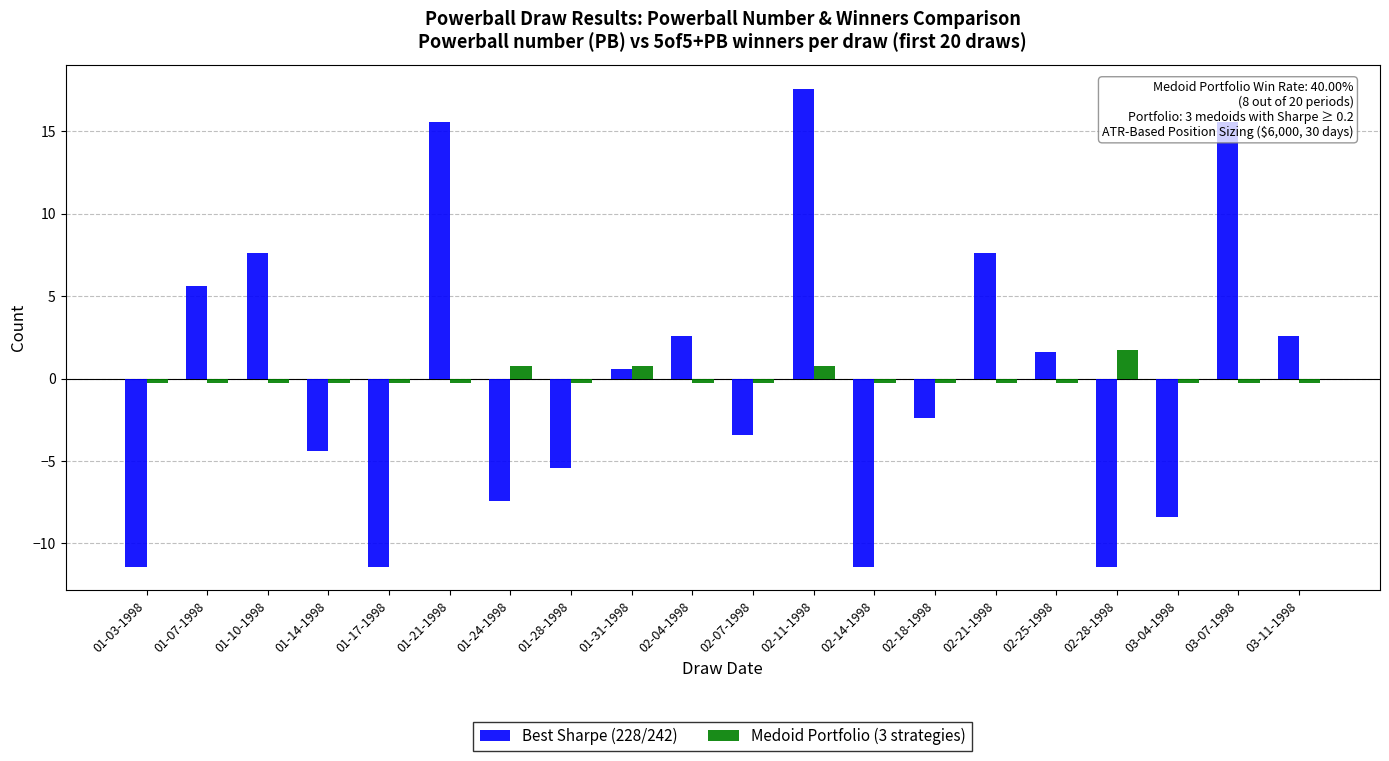

Reading left to right, list all the values displayed in this chart.

Best Sharpe (228/242): 01-03-1998=-11.4	01-07-1998=5.6	01-10-1998=7.6	01-14-1998=-4.4	01-17-1998=-11.4	01-21-1998=15.6	01-24-1998=-7.4	01-28-1998=-5.4	01-31-1998=0.6	02-04-1998=2.6	02-07-1998=-3.4	02-11-1998=17.6	02-14-1998=-11.4	02-18-1998=-2.4	02-21-1998=7.6	02-25-1998=1.6	02-28-1998=-11.4	03-04-1998=-8.4	03-07-1998=15.6	03-11-1998=2.6
Medoid Portfolio (3 strategies): 01-03-1998=-0.2	01-07-1998=-0.2	01-10-1998=-0.2	01-14-1998=-0.2	01-17-1998=-0.2	01-21-1998=-0.2	01-24-1998=0.8	01-28-1998=-0.2	01-31-1998=0.8	02-04-1998=-0.2	02-07-1998=-0.2	02-11-1998=0.8	02-14-1998=-0.2	02-18-1998=-0.2	02-21-1998=-0.2	02-25-1998=-0.2	02-28-1998=1.8	03-04-1998=-0.2	03-07-1998=-0.2	03-11-1998=-0.2